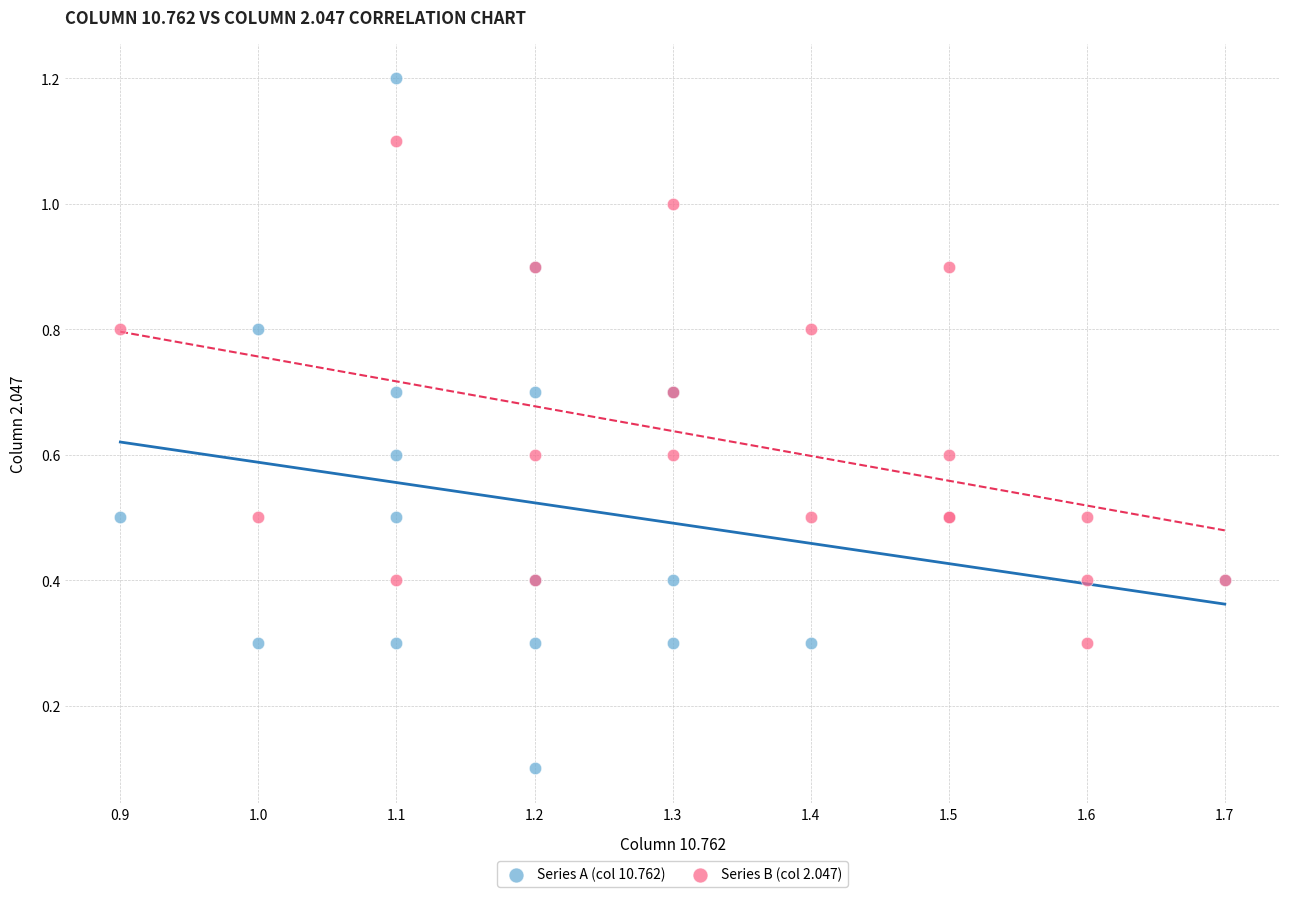

Which series reaches the maximum Y coordinate?

Series A (col 10.762)